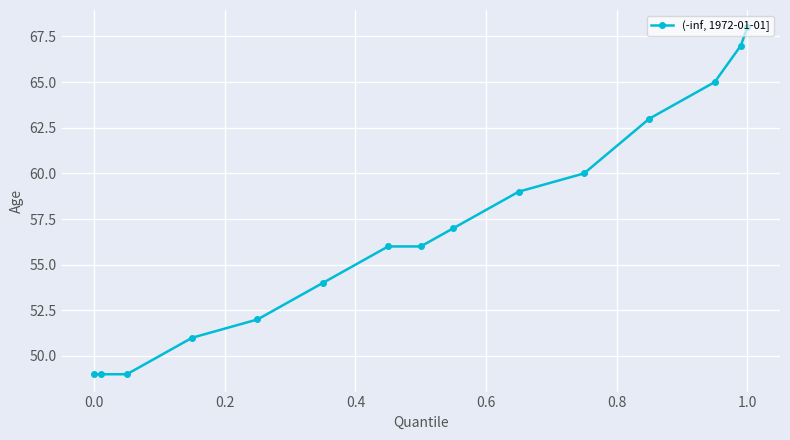

What is the average value?

57